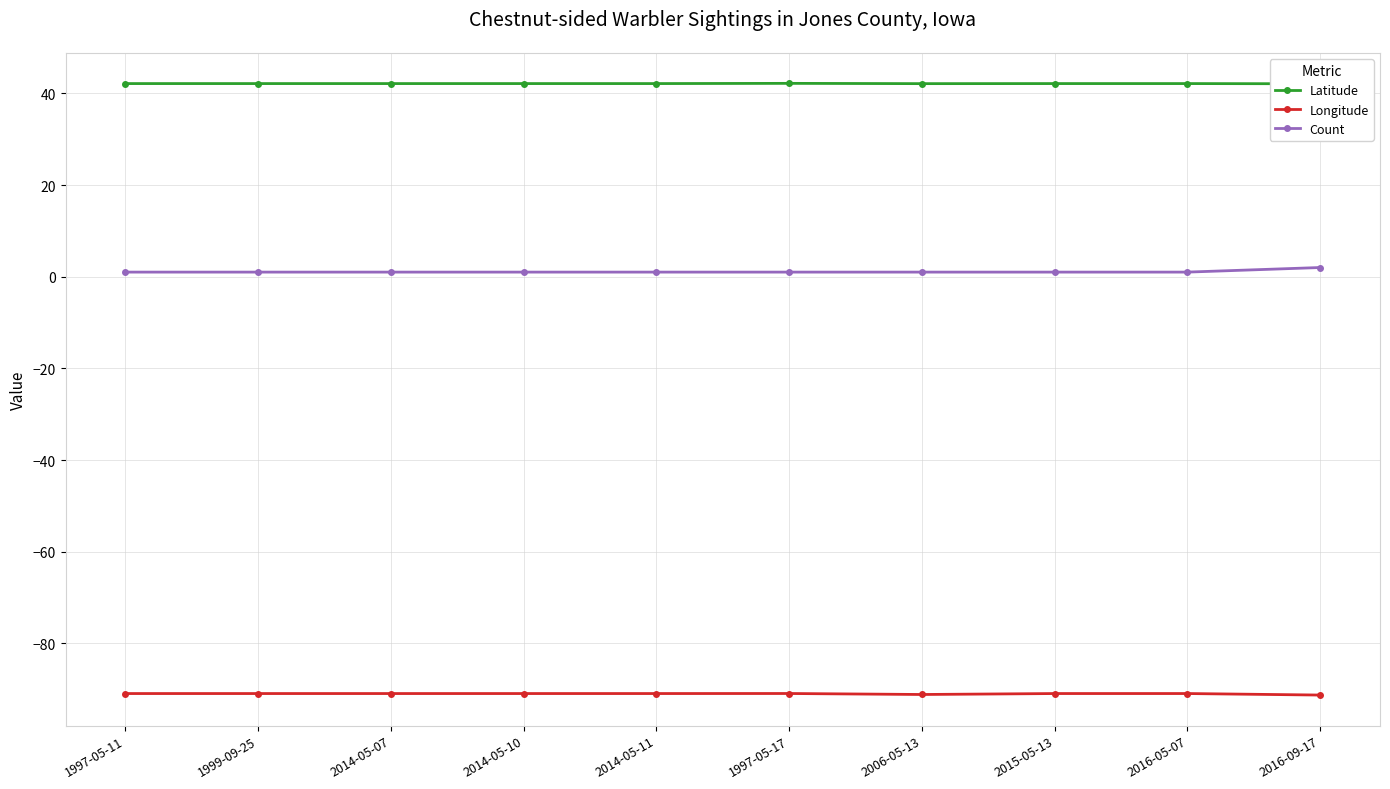

Which series has the largest total across all categories?

Latitude